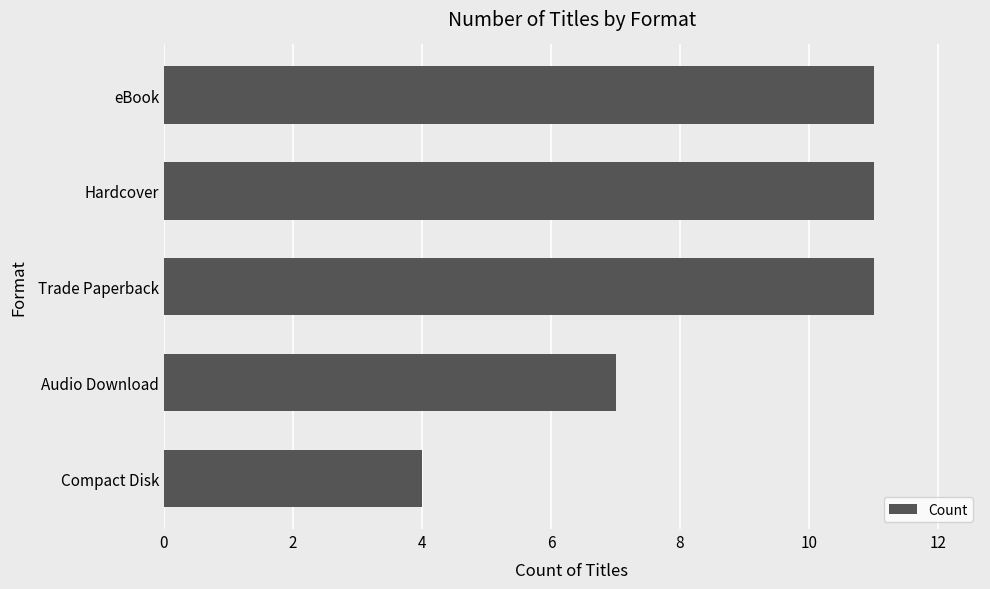

What is the smallest value displayed?

4